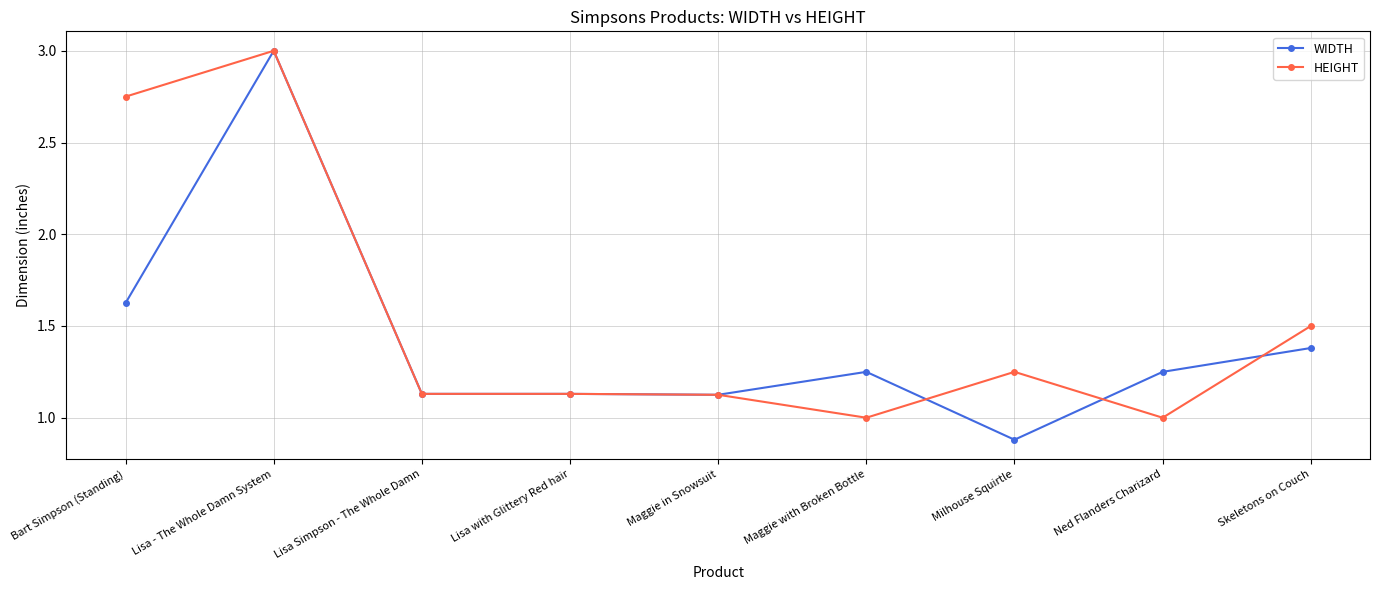

List the series in order of their overall mean, highest first.

HEIGHT, WIDTH